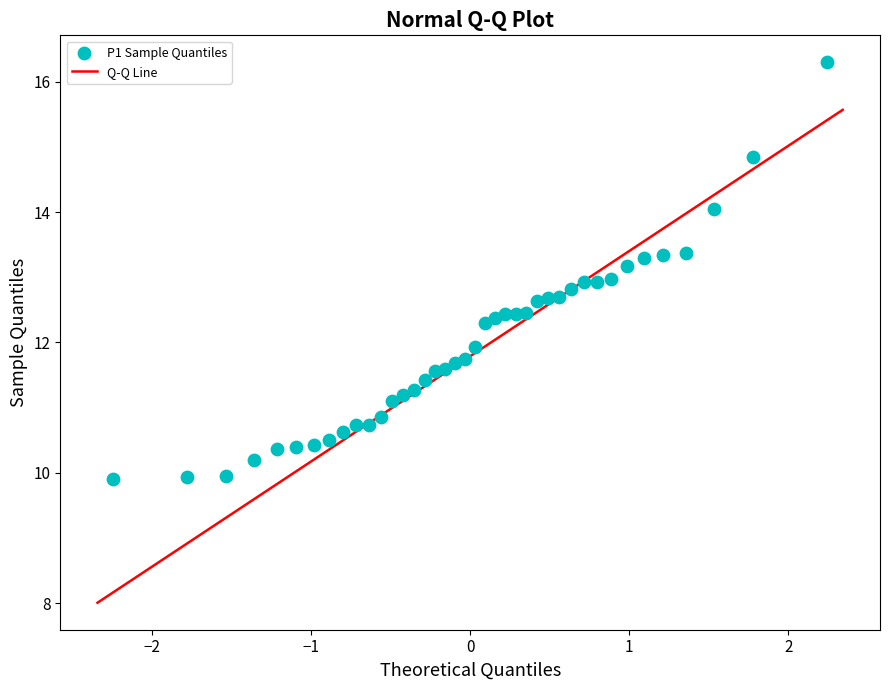

What is the range of X values (max minus min)?

4.5